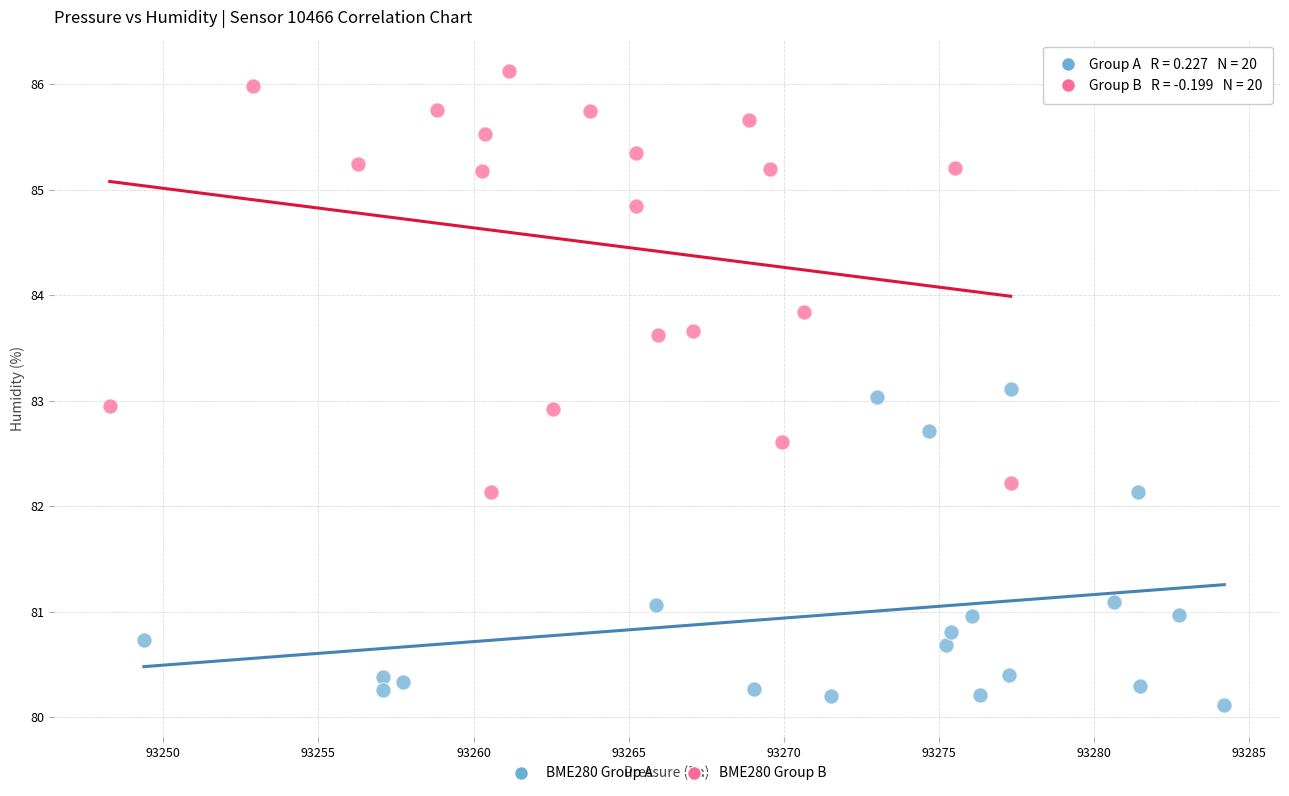

Which series reaches the minimum Y coordinate?

BME280 Group A